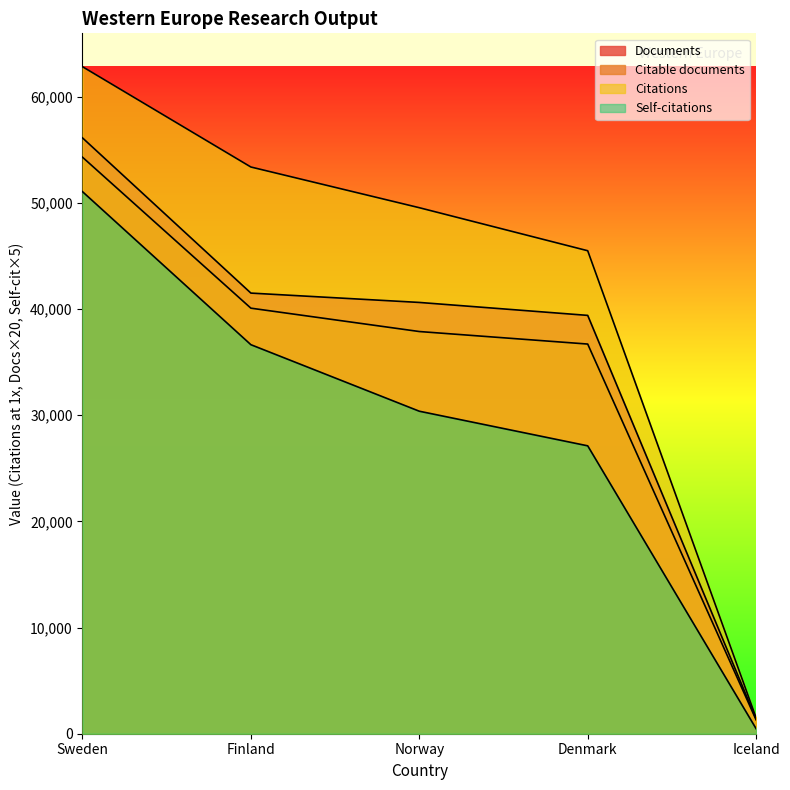

Reading left to right, list all the values displayed in this chart.

Documents: 56120	41500	40620	39400	1380
Citable documents: 54300	40080	37880	36700	1300
Citations: 62824	53375	49542	45489	1498
Self-citations: 51055	36640	30375	27115	470